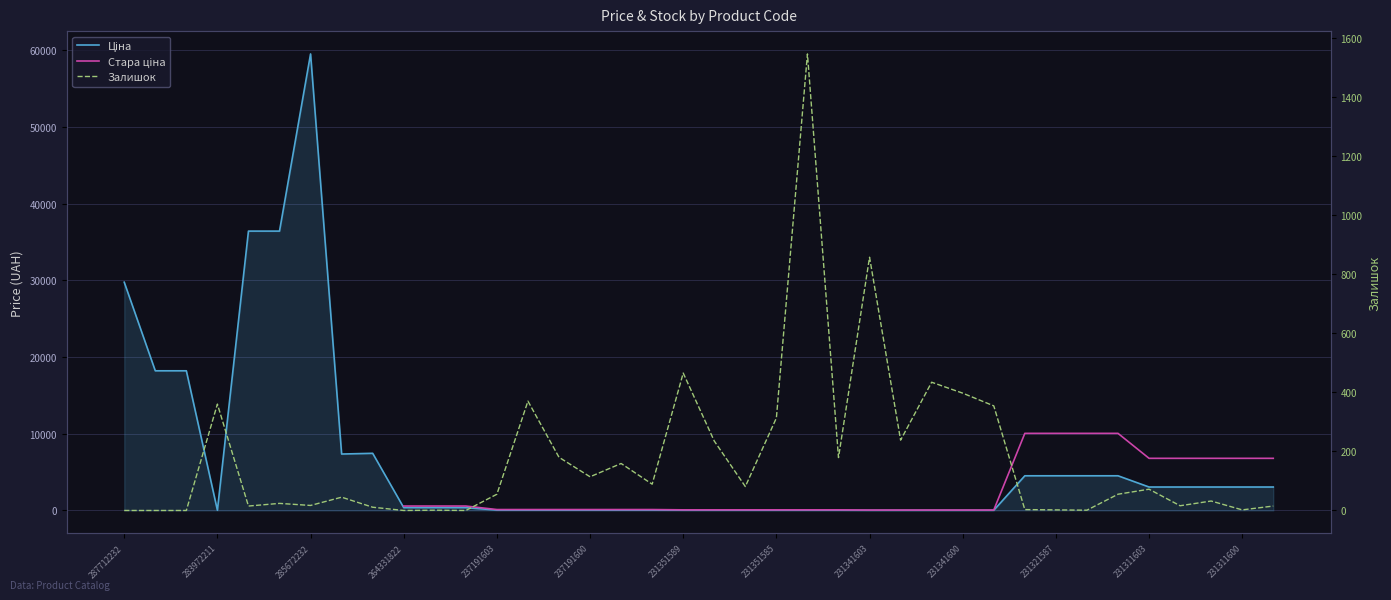

What is the total value across all series at 32?

14634.5